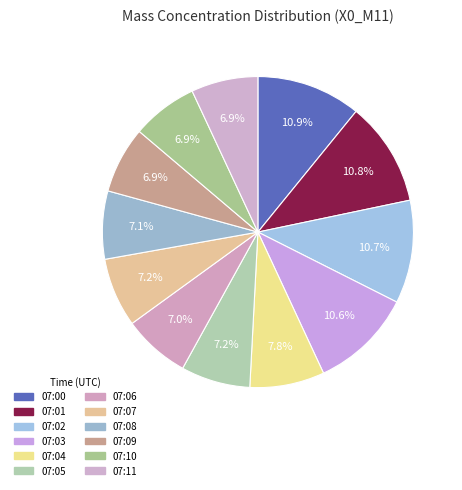

Is it true that 07:01 is 11% of the pie?

True